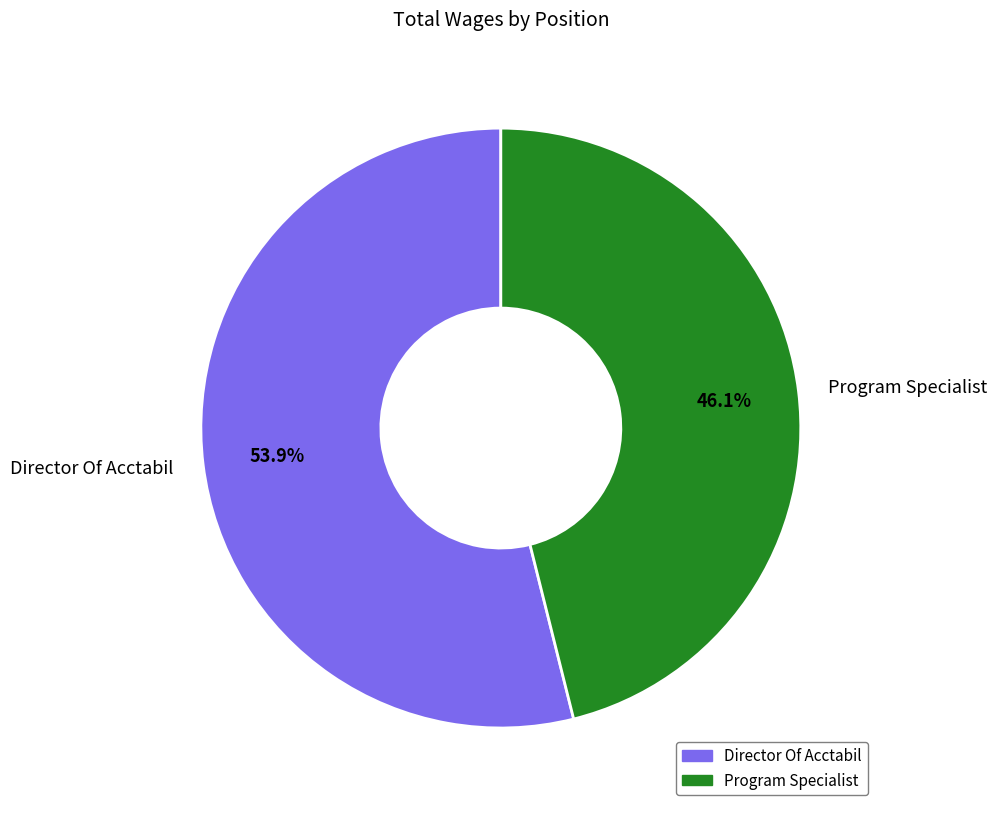

What is the ratio of the value at Director Of Acctabil to the value at Program Specialist?

1.2